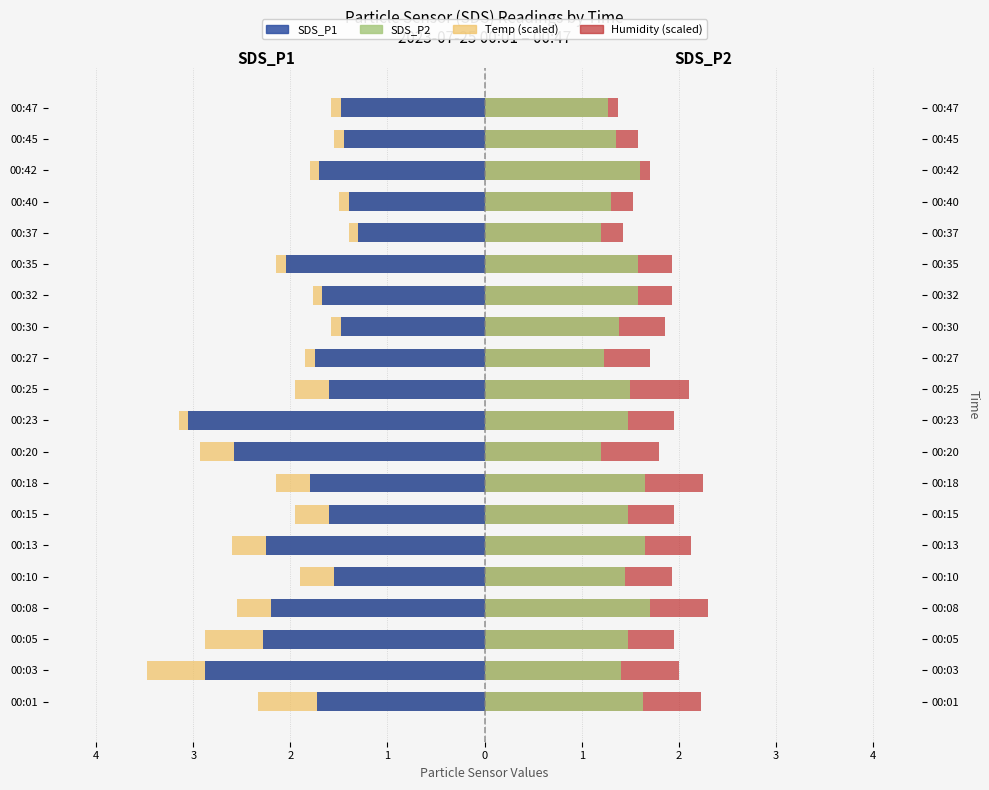

What is the difference between the maximum and second lowest values in the SDS_P1 series?

1.6